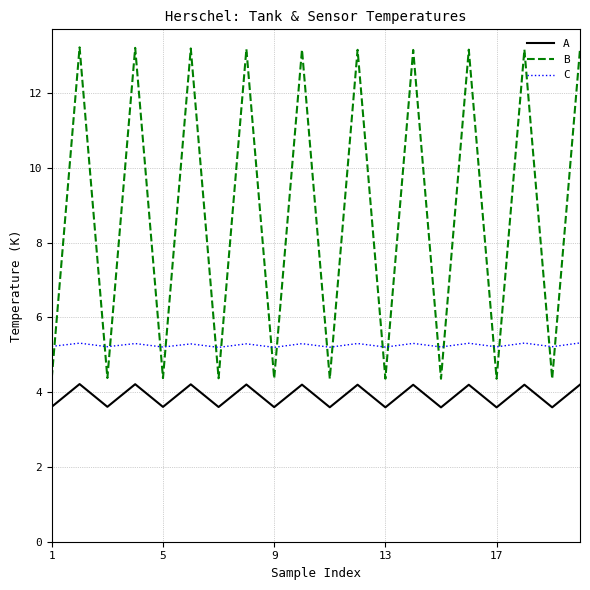

List the series in order of their overall mean, highest first.

B, C, A